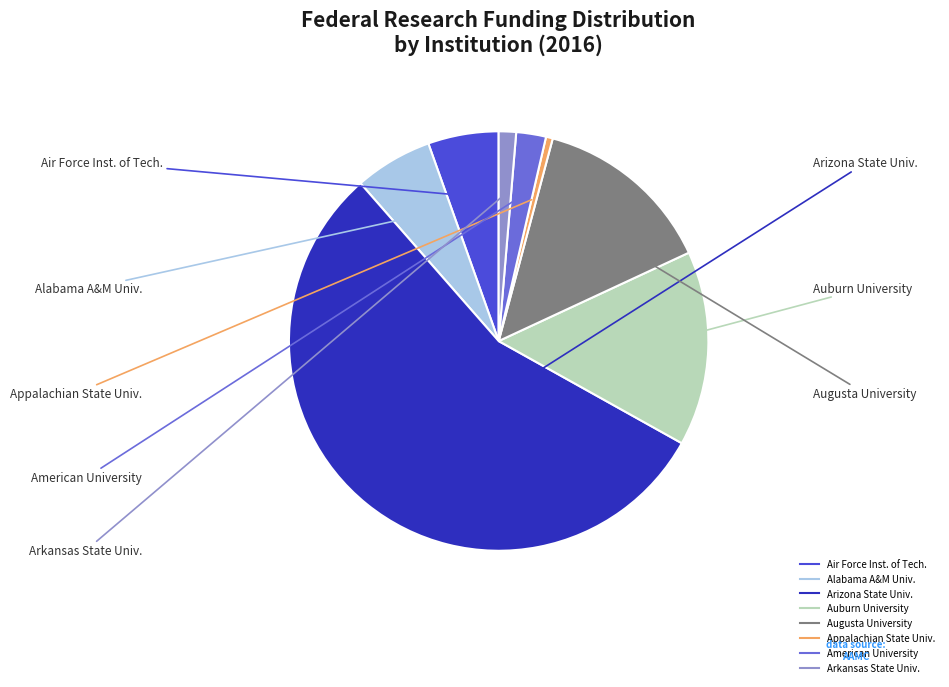

Does any single category account for the majority?

Yes